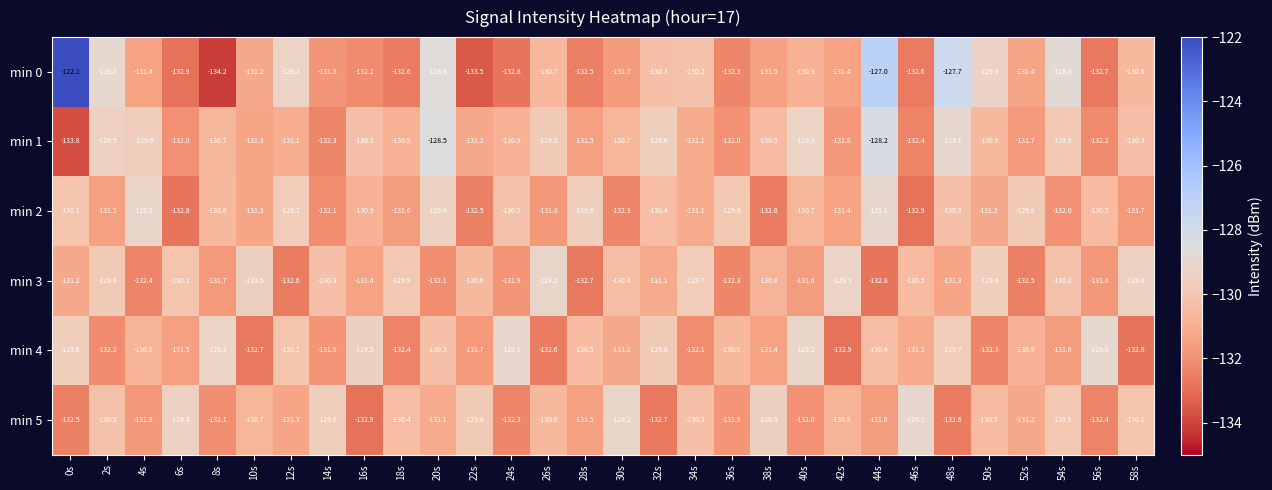

At which category does the chart reach its minimum across all series?

8s